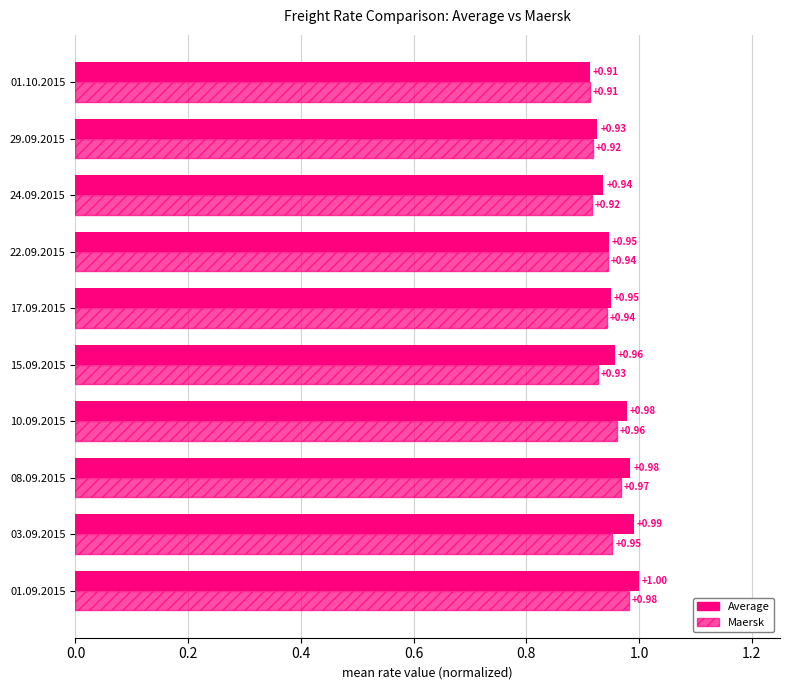

What is the difference between the maximum and minimum values in the Average series?

0.1